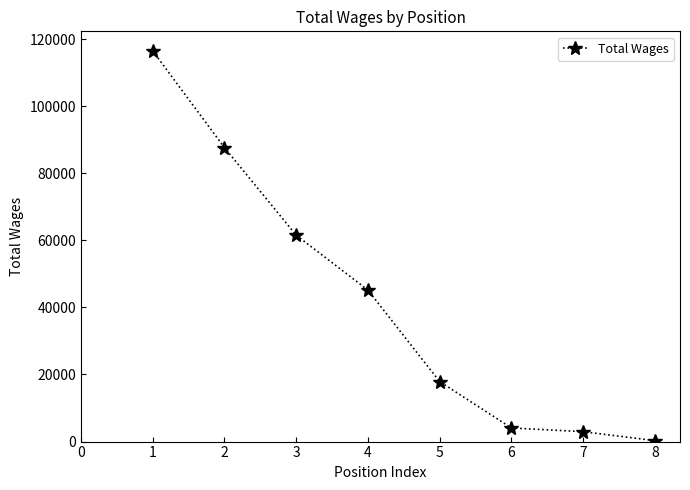

How many data points are less than 45166?

4